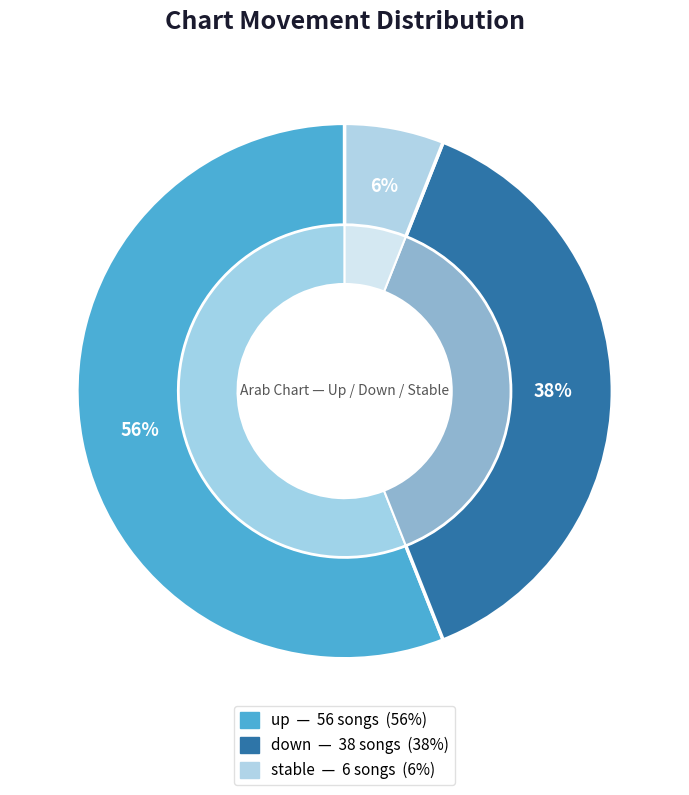

Which category accounts for the majority?

up